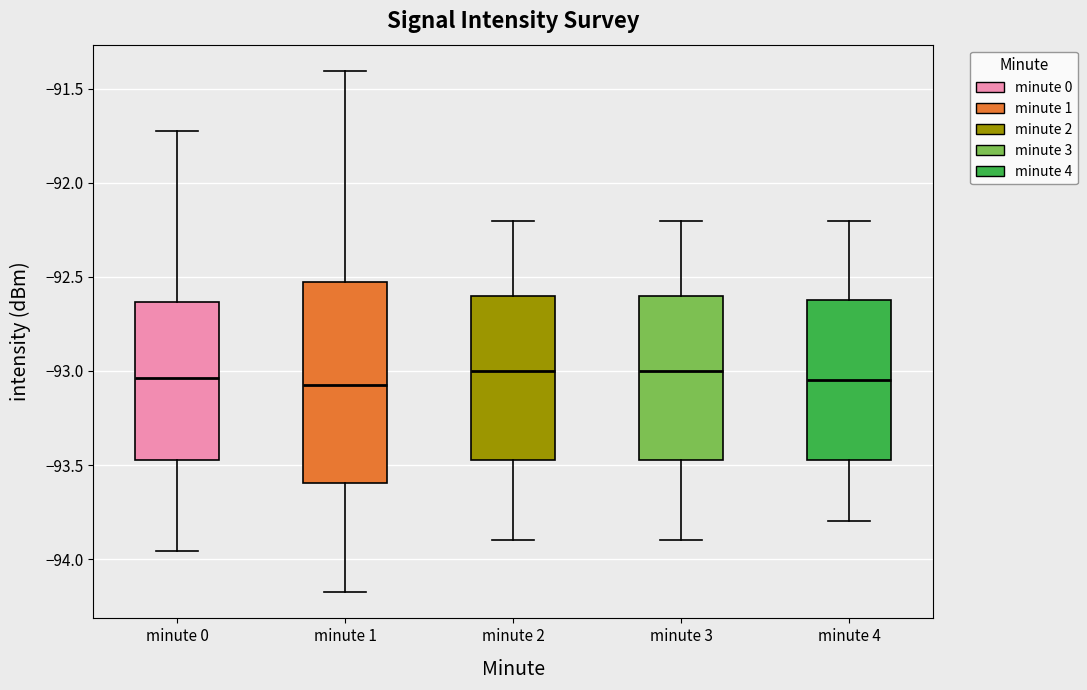

Which box is the tallest, from its lower edge to its upper edge?

minute 1